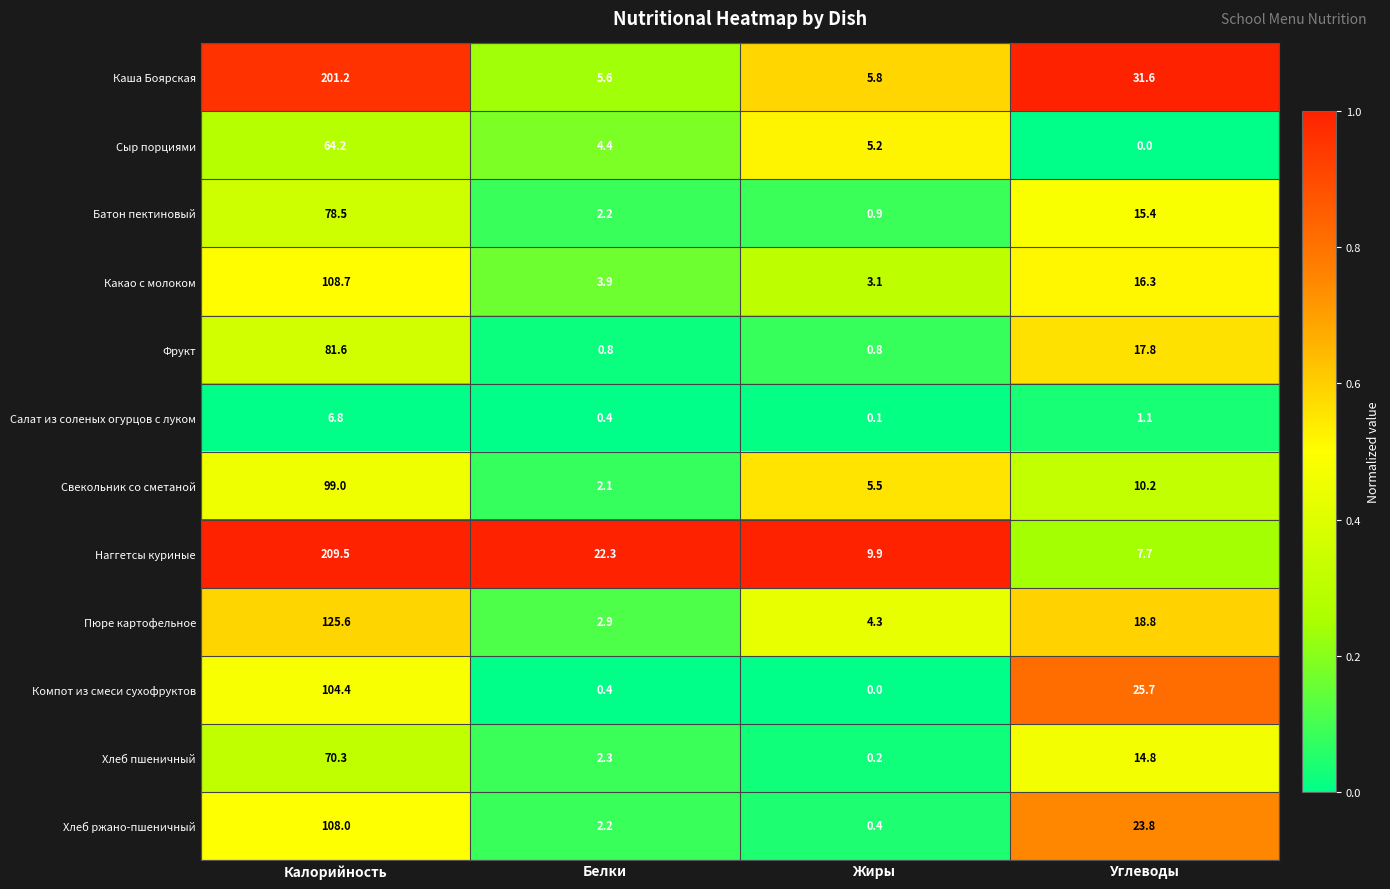

Which category has the lowest value in the Хлеб пшеничный series?

Жиры